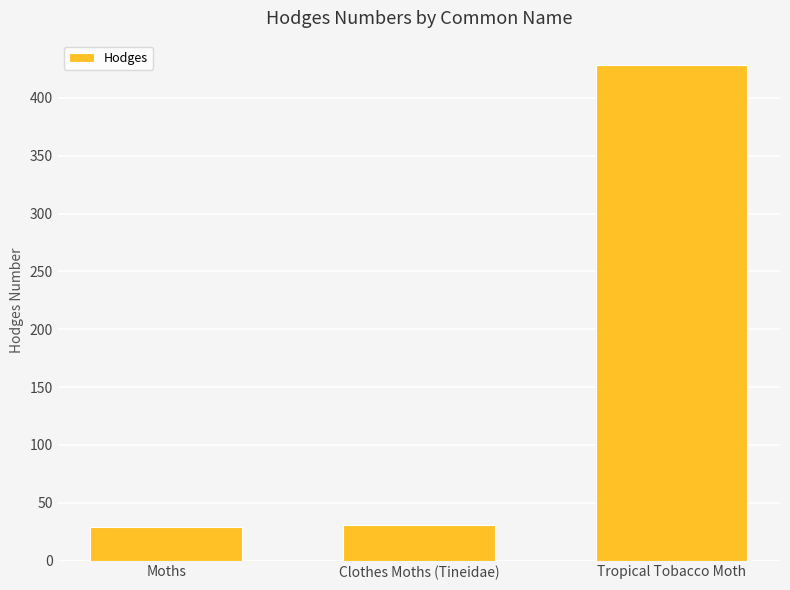

Which label corresponds to the largest value in the chart?

Tropical Tobacco Moth